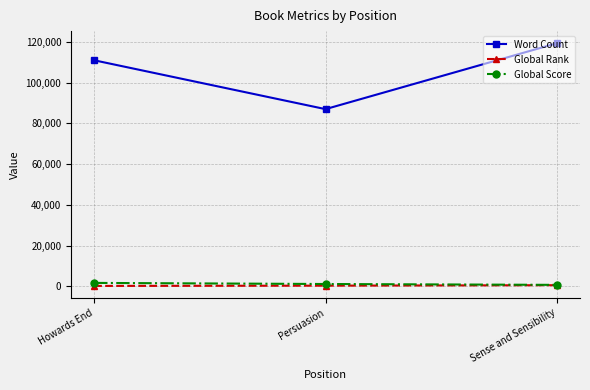

Count the number of categories in the chart.

3